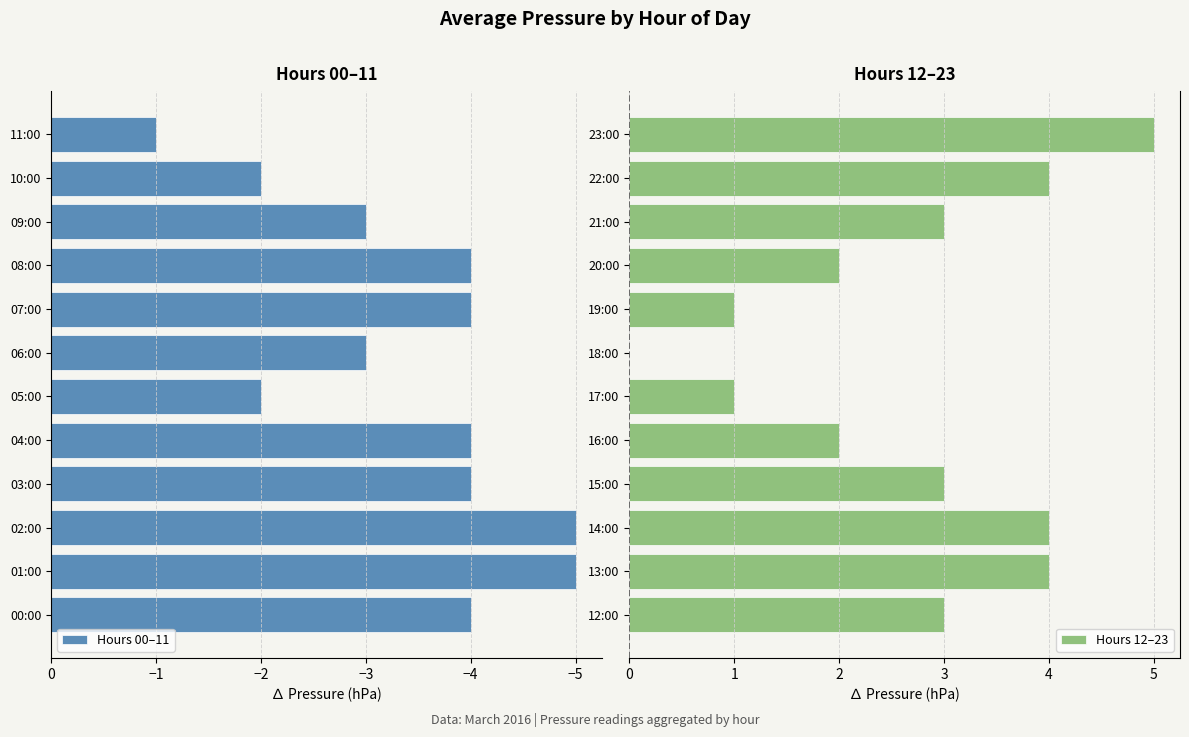

What are all the series names shown in the legend?

Hours 00–11, Hours 12–23